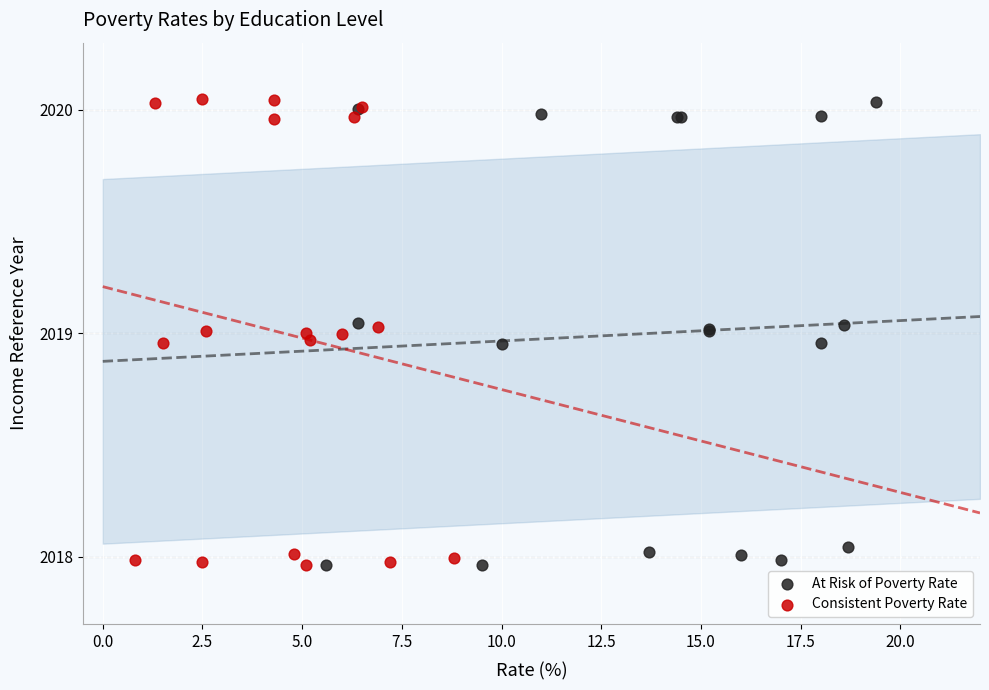

Which series has the largest Y range (max minus min)?

Consistent Poverty Rate